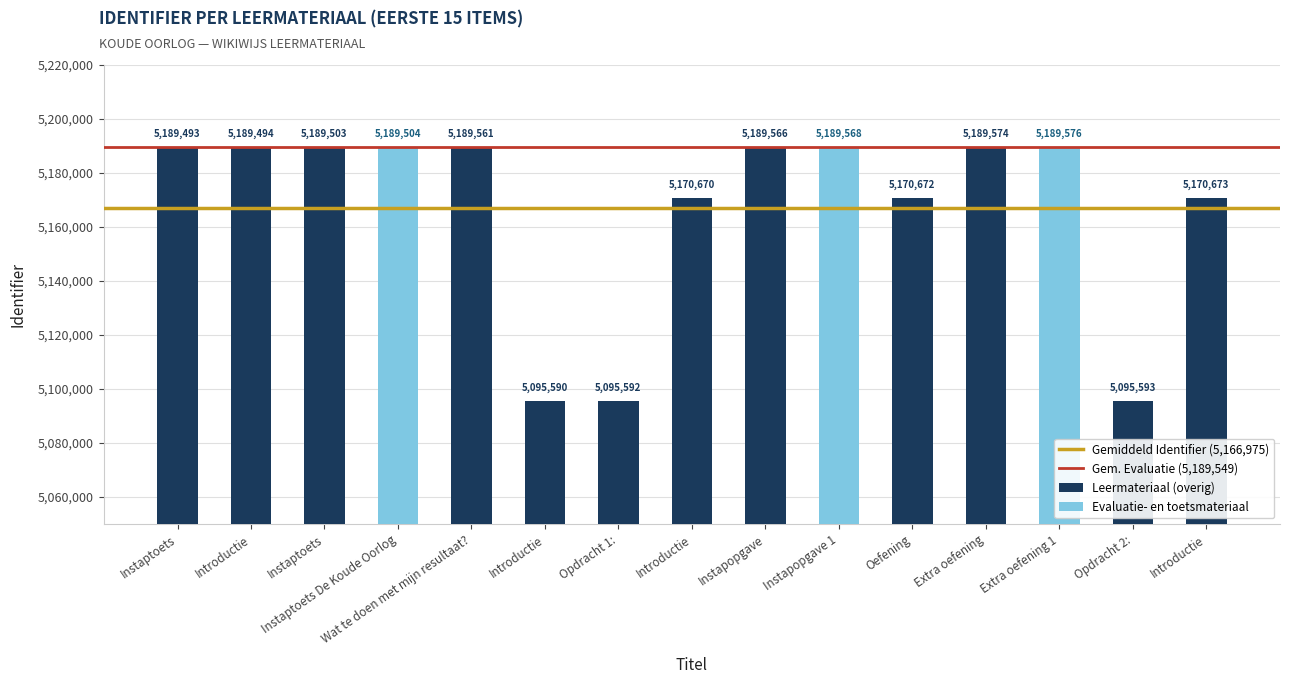

How many data points are less than 5189494?

7